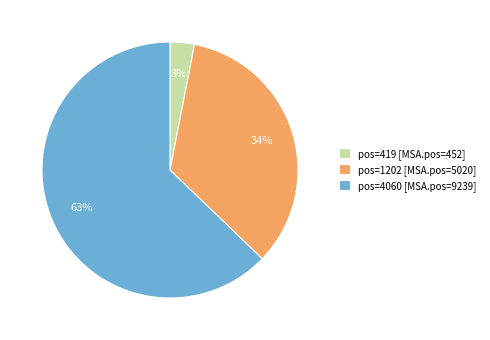

How many segments does this pie chart have?

3